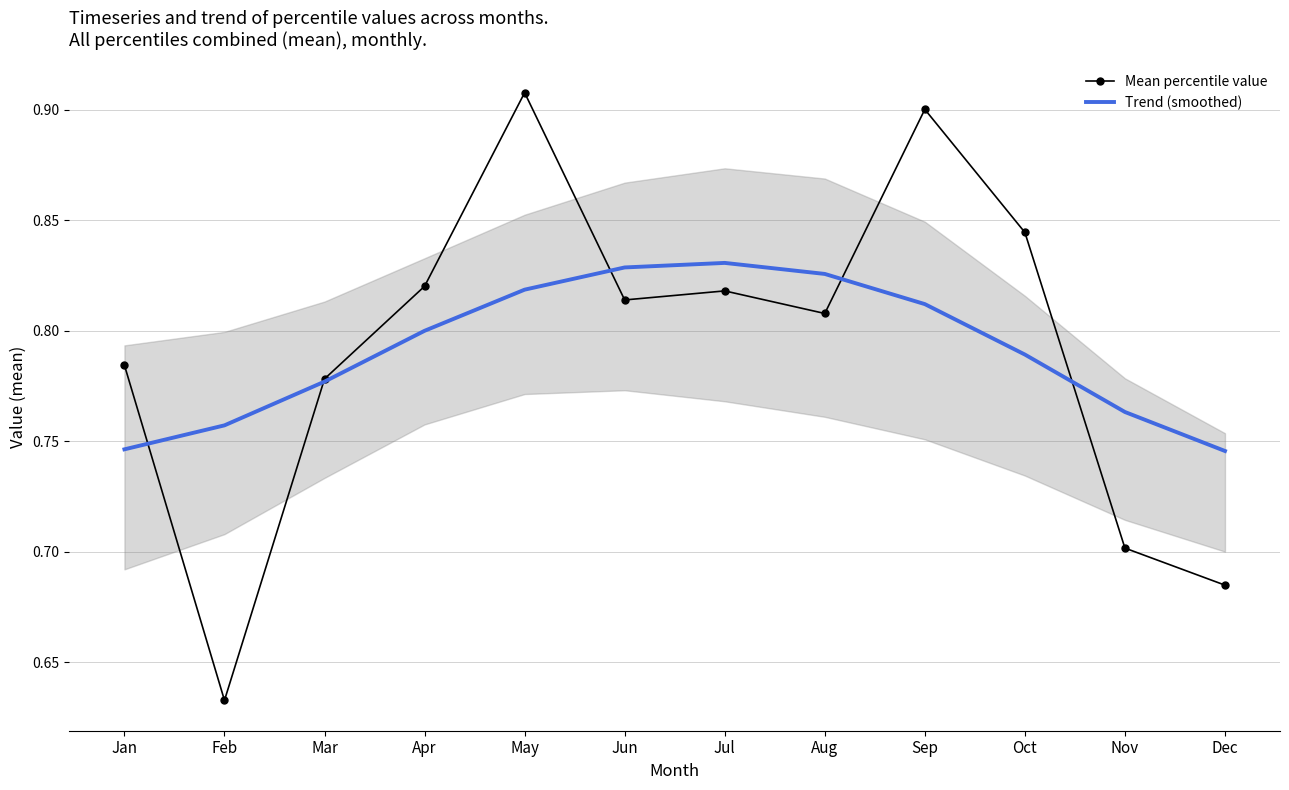

Count the number of data series in this chart.

2